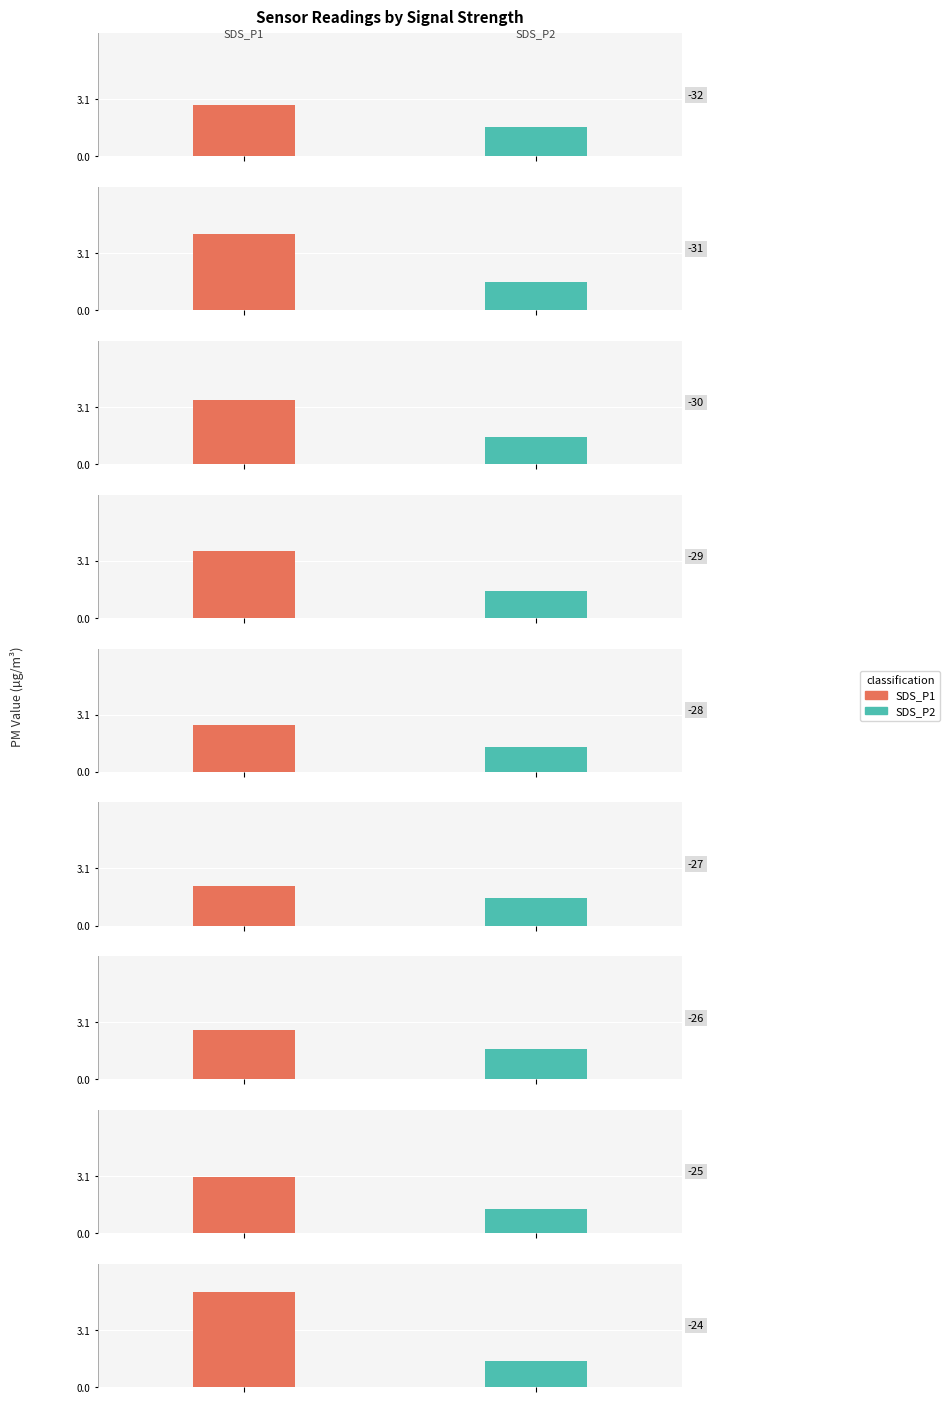

What is the value of the SDS_P2 bar at the 8th from the left?

1.5